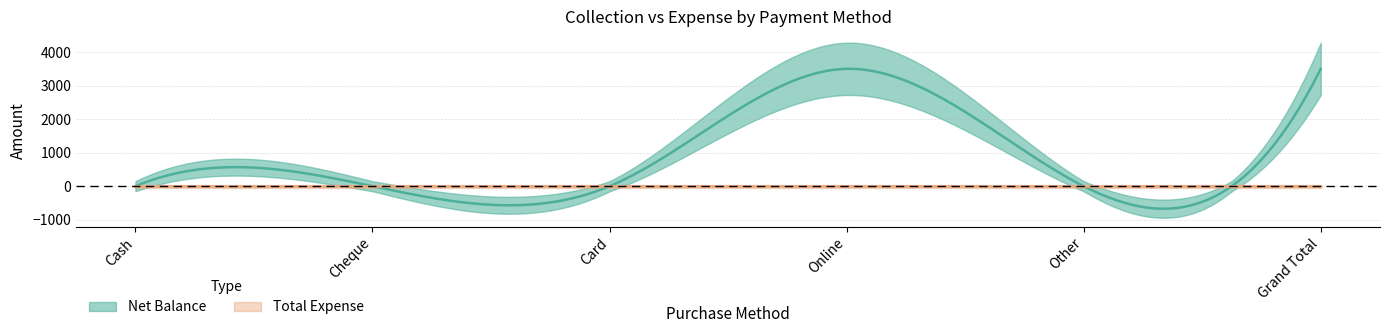

What are all the series names shown in the legend?

Net Balance, Total Expense